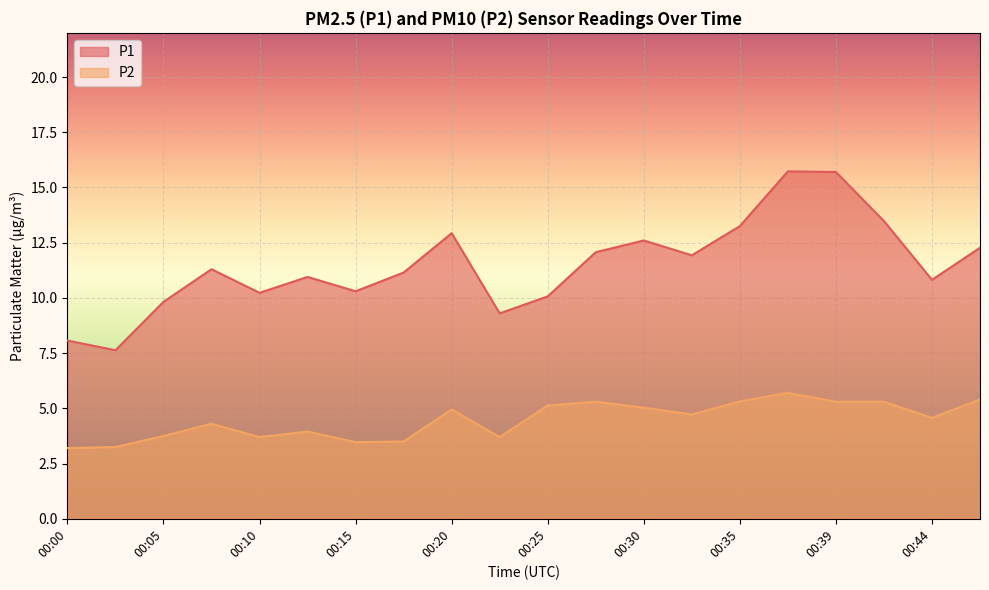

At how many categories does at least one series exceed 7?

20